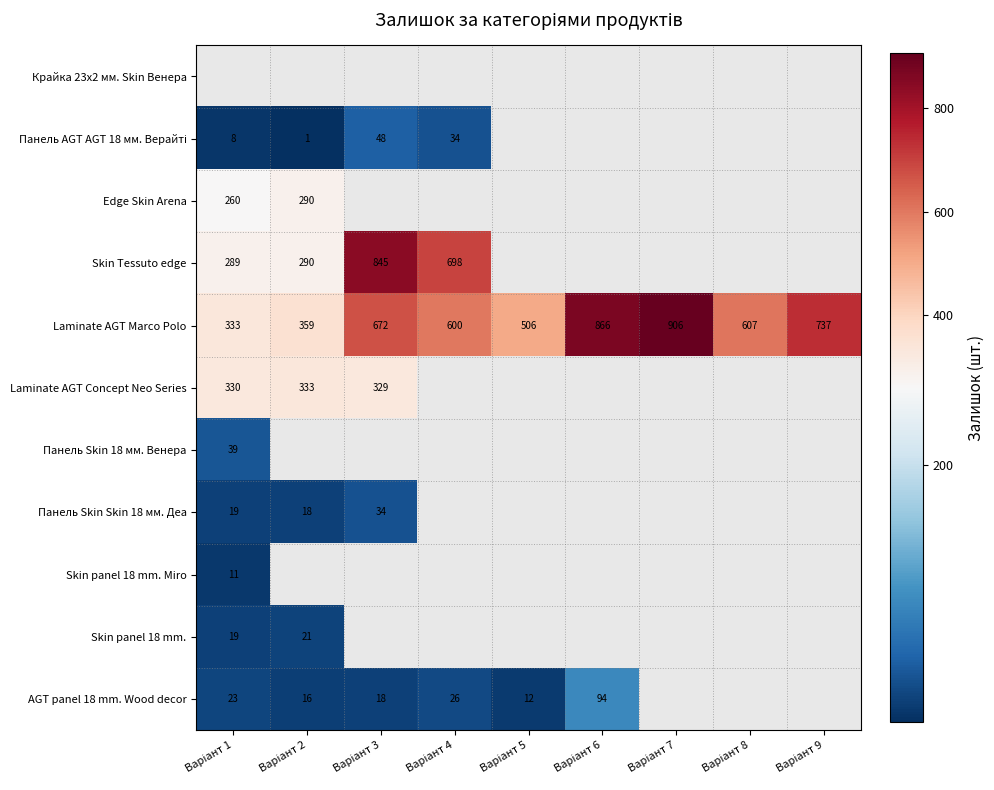

What is the average value of the Laminate AGT Marco Polo series?

621